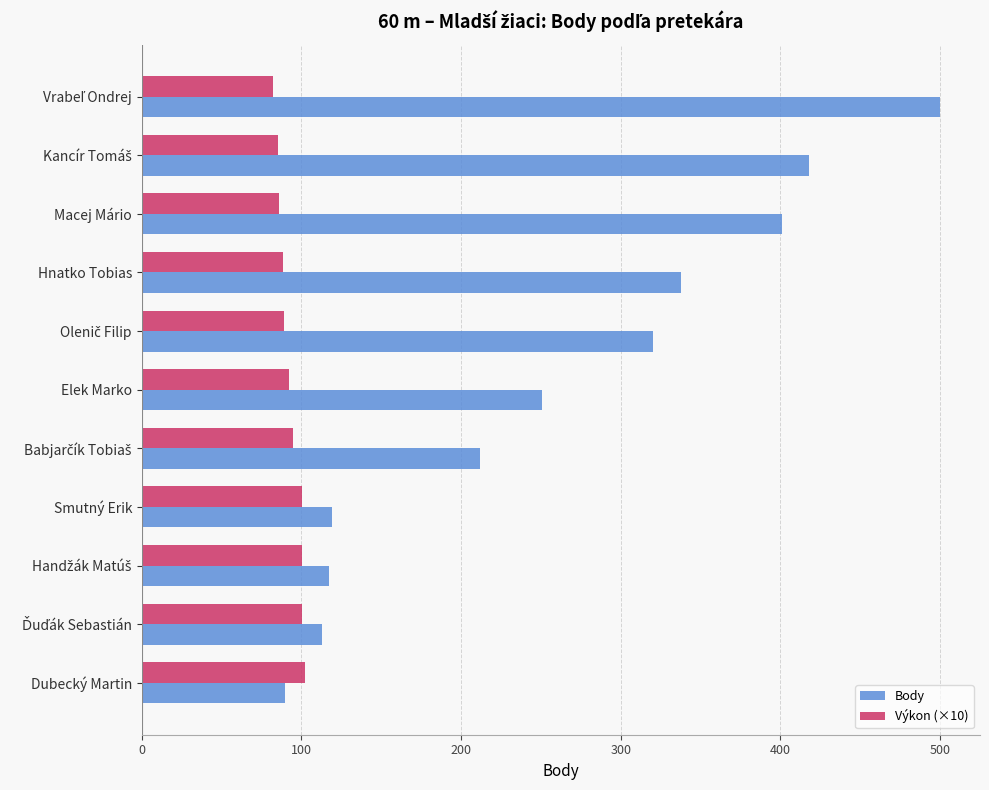

What is the difference between the maximum and minimum values in the Výkon (×10) series?

20.1